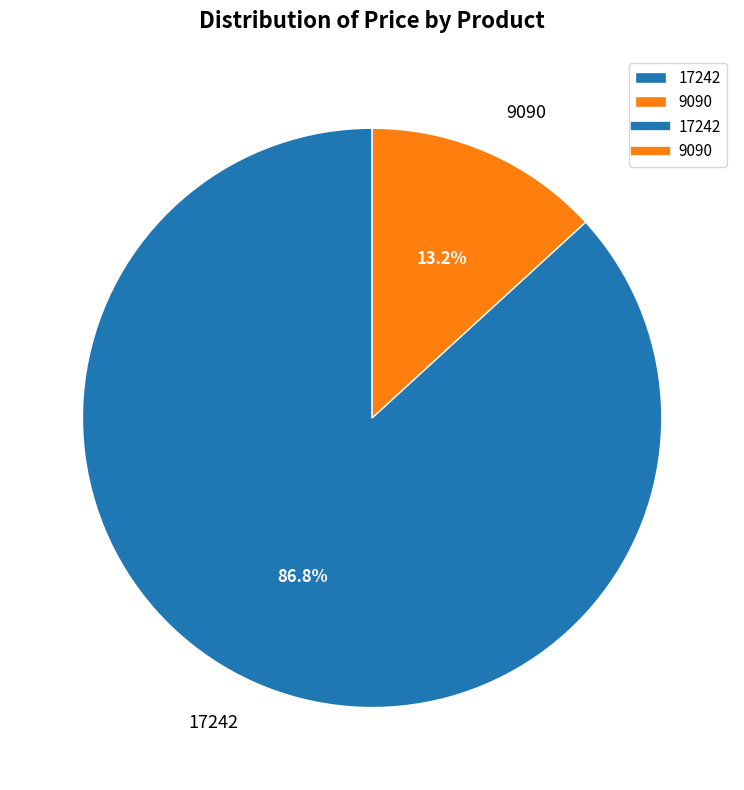

Does 17242 account for over 50% of the chart?

Yes